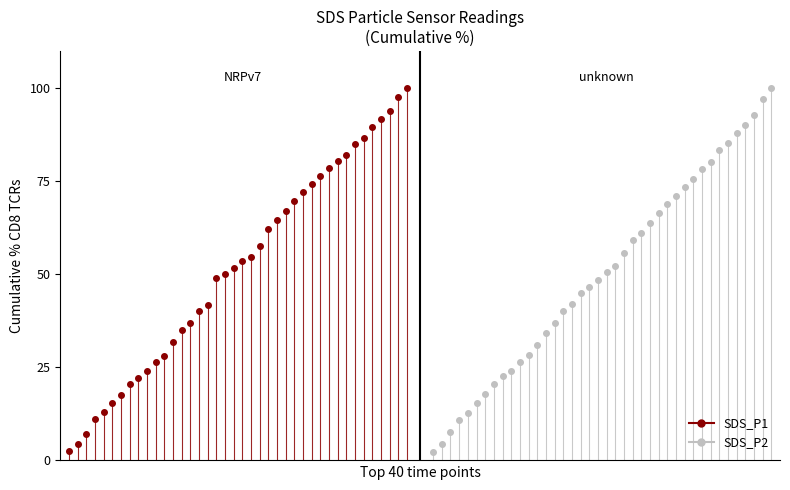

Is the value of SDS_P2 at 1 greater than the value of SDS_P1 at 1?

No